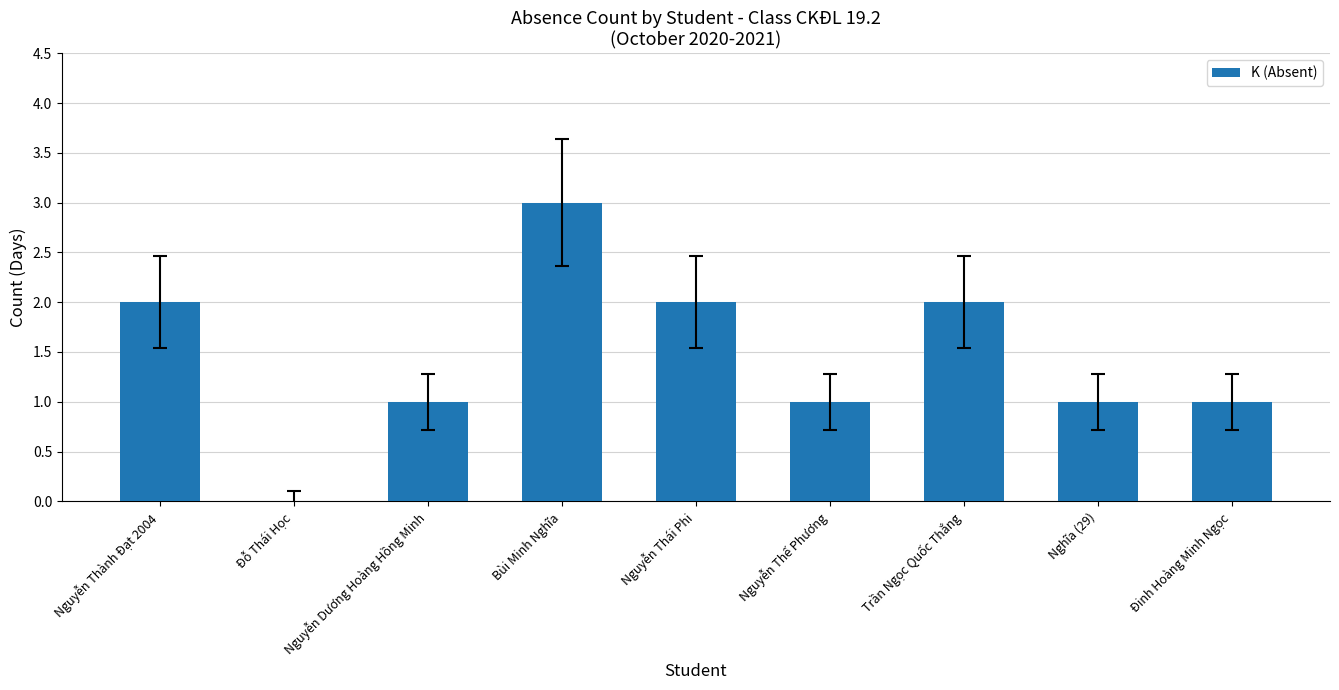

Reading right to left, what are all the values shown in this chart?

Đinh Hoàng Minh Ngọc=1	Nghĩa (29)=1	Trần Ngọc Quốc Thắng=2	Nguyễn Thế Phương=1	Nguyễn Thái Phi=2	Bùi Minh Nghĩa=3	Nguyễn Dương Hoàng Hồng Minh=1	Đỗ Thái Học=0	Nguyễn Thành Đạt 2004=2